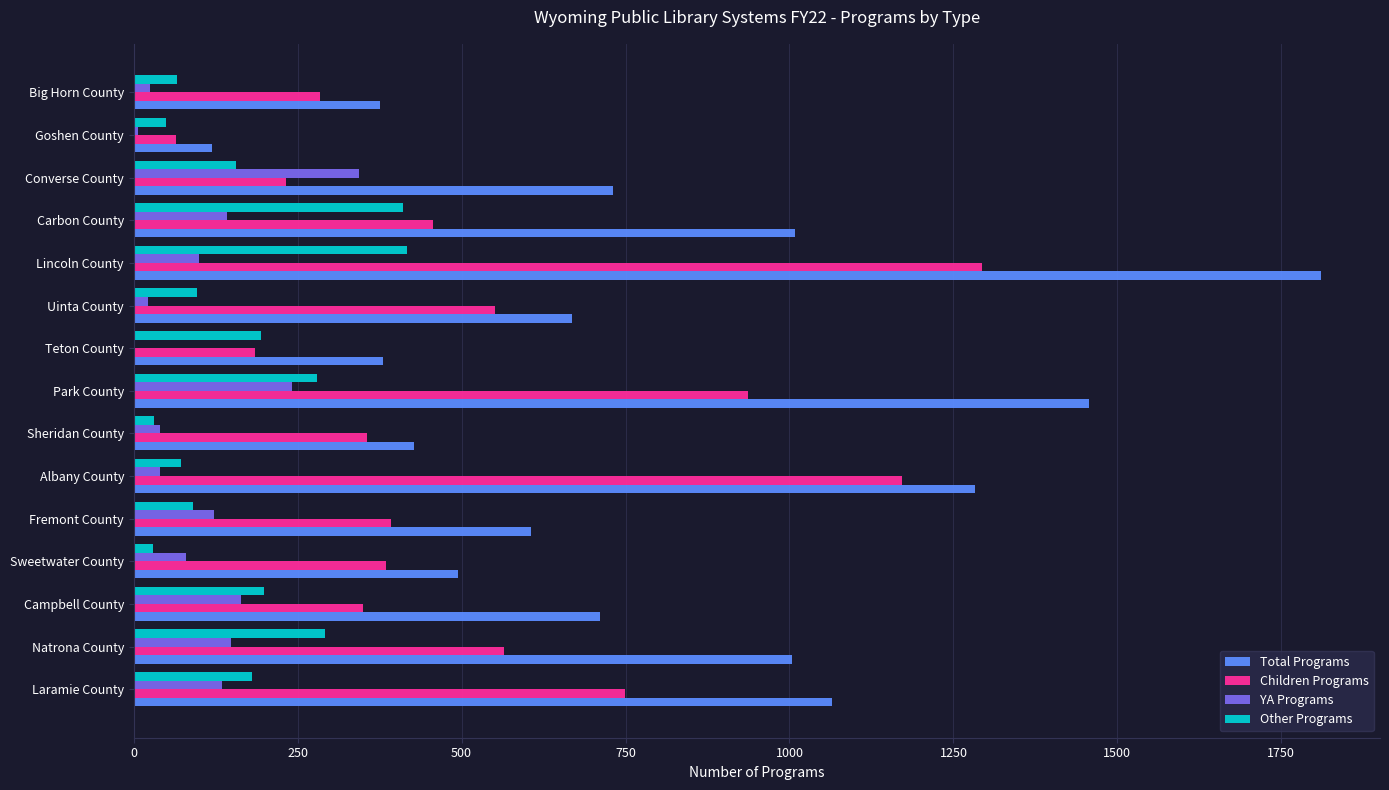

The Children Programs series shows 1171 at Albany County. True or false?

True